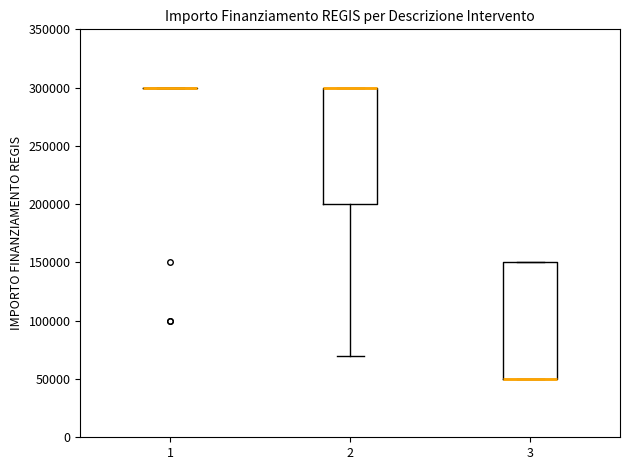

Reading left to right, read every box against the y-axis: the position of its median line, the range the box covers, and the ends of its whiskers. The values are not printed on the chart, so give them approximately, as read against the axis.

1: box collapsed to a line at 300000, whiskers 300000 to 300000
2: median 300000 (drawn on the box's upper edge), box 200000 to 300000, whiskers 70000 to 300000
3: median 50000 (drawn on the box's lower edge), box 50000 to 150000, whiskers 50000 to 150000